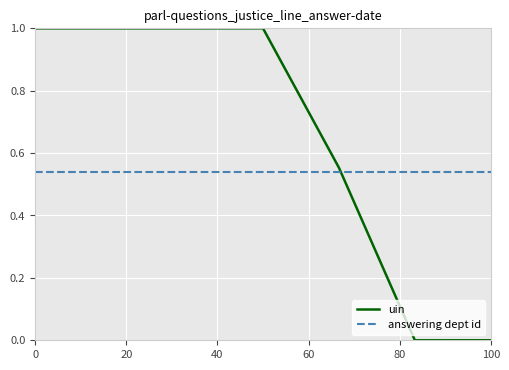

Which series has the widest spread of values?

uin